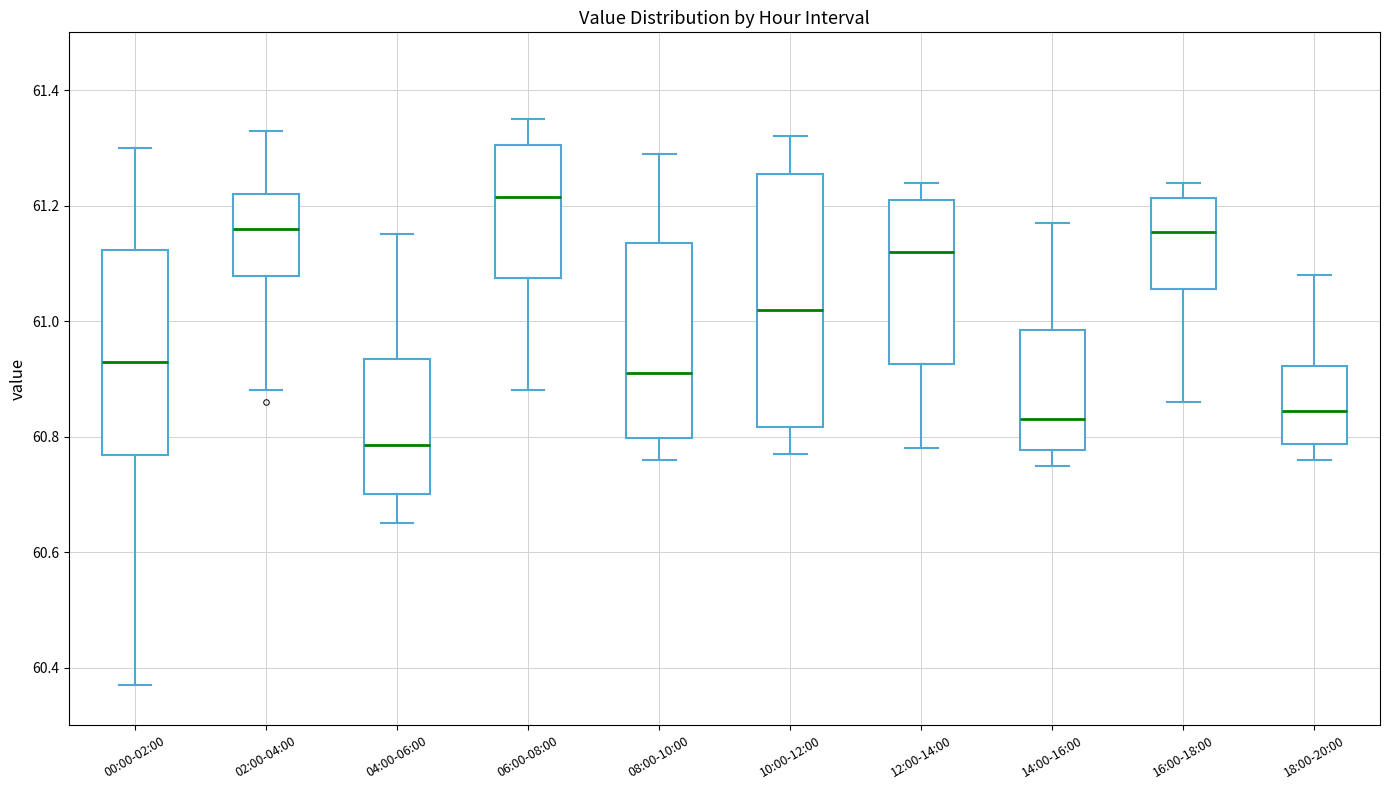

Reading left to right, transcribe this box plot: for each box, give where its median line is, the range the box spans, and where its two whiskers end, as read against the y-axis. The values are not printed on the chart, so give them approximately, as read against the axis.

00:00-02:00: median 60.94, box 60.76 to 61.12, whiskers 60.38 to 61.30
02:00-04:00: median 61.16, box 61.08 to 61.22, whiskers 60.88 to 61.34
04:00-06:00: median 60.78, box 60.70 to 60.94, whiskers 60.66 to 61.16
06:00-08:00: median 61.22, box 61.08 to 61.30, whiskers 60.88 to 61.36
08:00-10:00: median 60.92, box 60.80 to 61.14, whiskers 60.76 to 61.30
10:00-12:00: median 61.02, box 60.82 to 61.26, whiskers 60.78 to 61.32
12:00-14:00: median 61.12, box 60.92 to 61.22, whiskers 60.78 to 61.24
14:00-16:00: median 60.84, box 60.78 to 60.98, whiskers 60.76 to 61.18
16:00-18:00: median 61.16, box 61.06 to 61.22, whiskers 60.86 to 61.24
18:00-20:00: median 60.84, box 60.78 to 60.92, whiskers 60.76 to 61.08